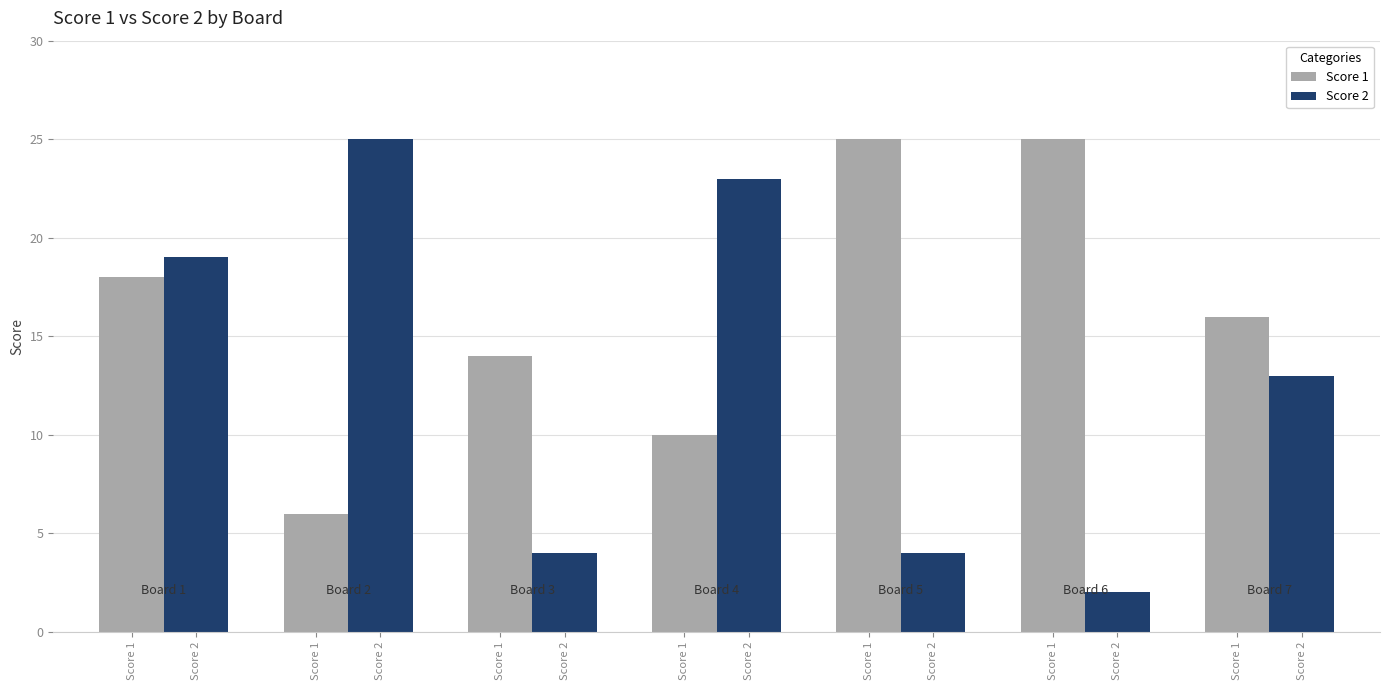

How many distinct data groups are displayed?

2